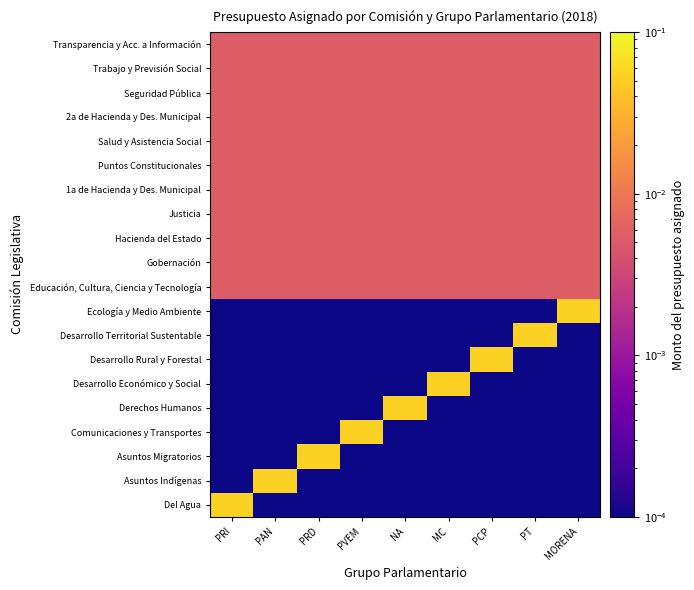

How many data points does each series have?

9